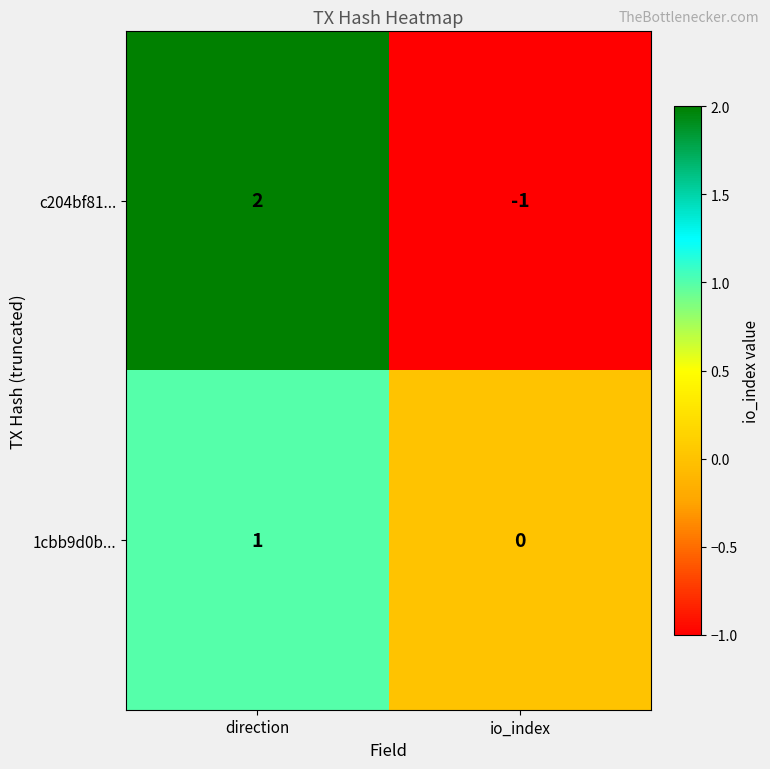

List the series in order of their peak value, highest first.

c204bf81..., 1cbb9d0b...